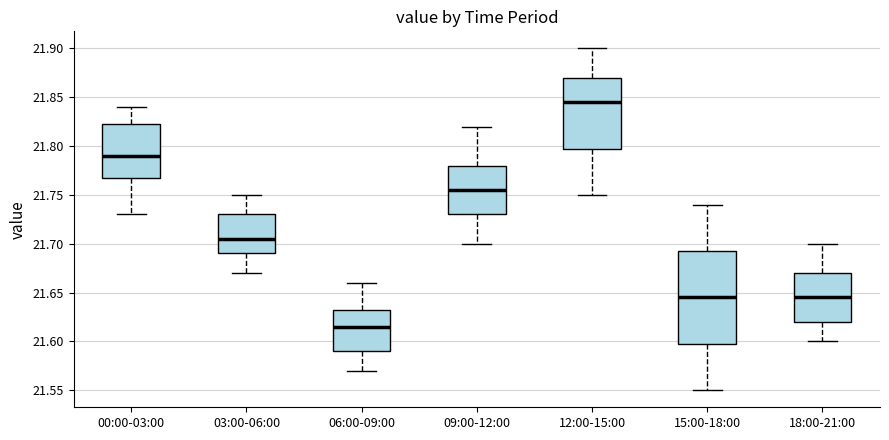

Reading left to right, read every box against the y-axis: the position of its median line, the range the box covers, and the ends of its whiskers. The values are not printed on the chart, so give them approximately, as read against the axis.

00:00-03:00: median 21.790, box 21.770 to 21.825, whiskers 21.730 to 21.840
03:00-06:00: median 21.705, box 21.690 to 21.730, whiskers 21.670 to 21.750
06:00-09:00: median 21.615, box 21.590 to 21.635, whiskers 21.570 to 21.660
09:00-12:00: median 21.755, box 21.730 to 21.780, whiskers 21.700 to 21.820
12:00-15:00: median 21.845, box 21.800 to 21.870, whiskers 21.750 to 21.900
15:00-18:00: median 21.645, box 21.600 to 21.695, whiskers 21.550 to 21.740
18:00-21:00: median 21.645, box 21.620 to 21.670, whiskers 21.600 to 21.700